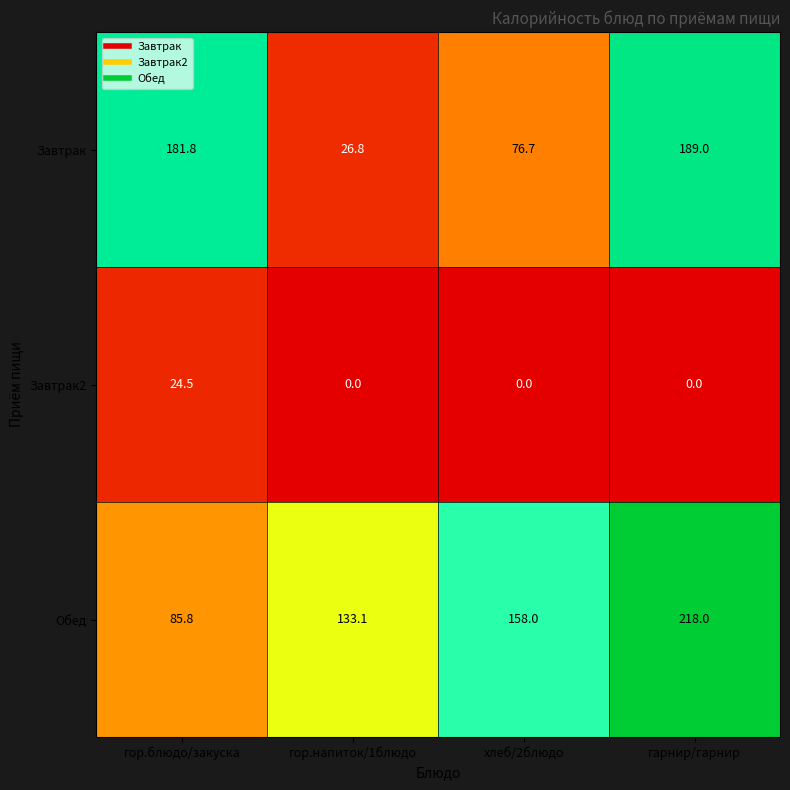

At how many categories does at least one series exceed 102?

4